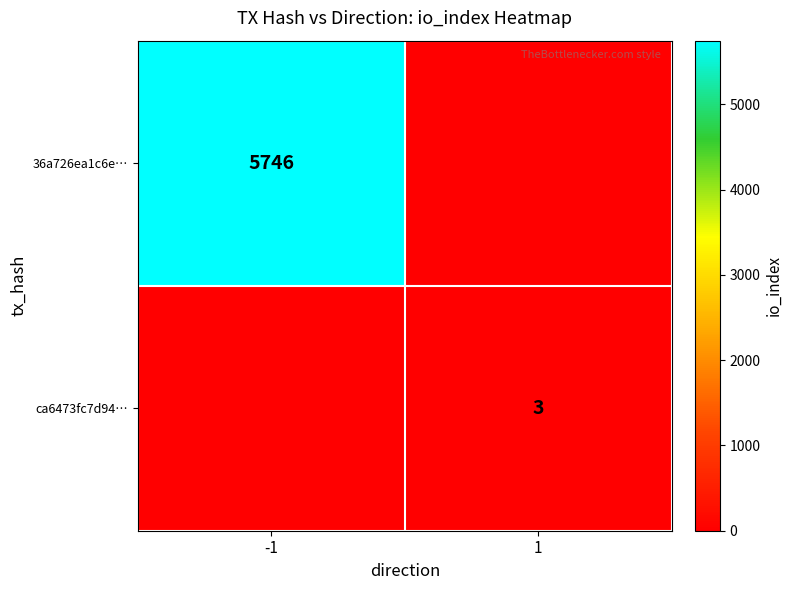

The ca6473fc7d94… series shows 3 at 1. True or false?

True